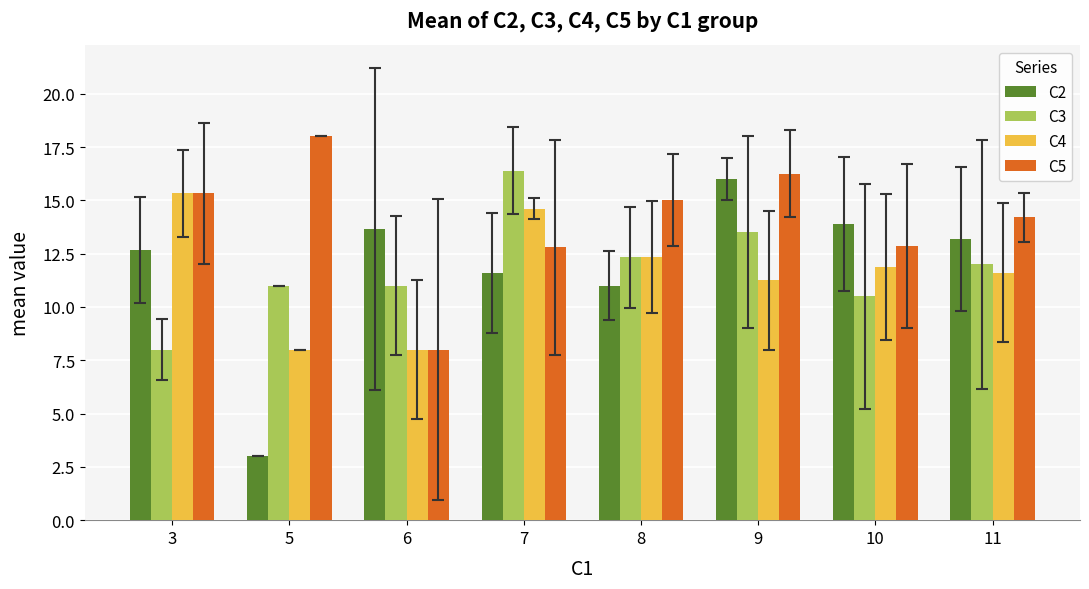

How many bars are there in each group?

4